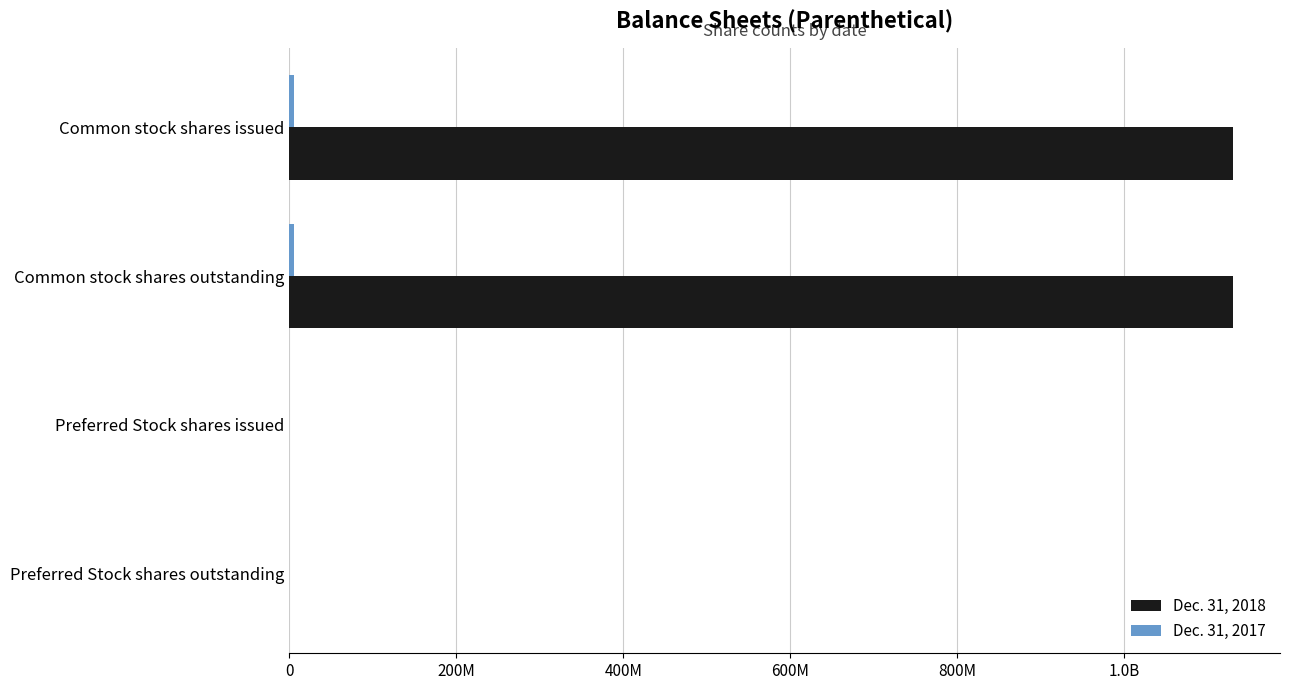

How many Dec. 31, 2018 values are between 0 and 1130000000?

4